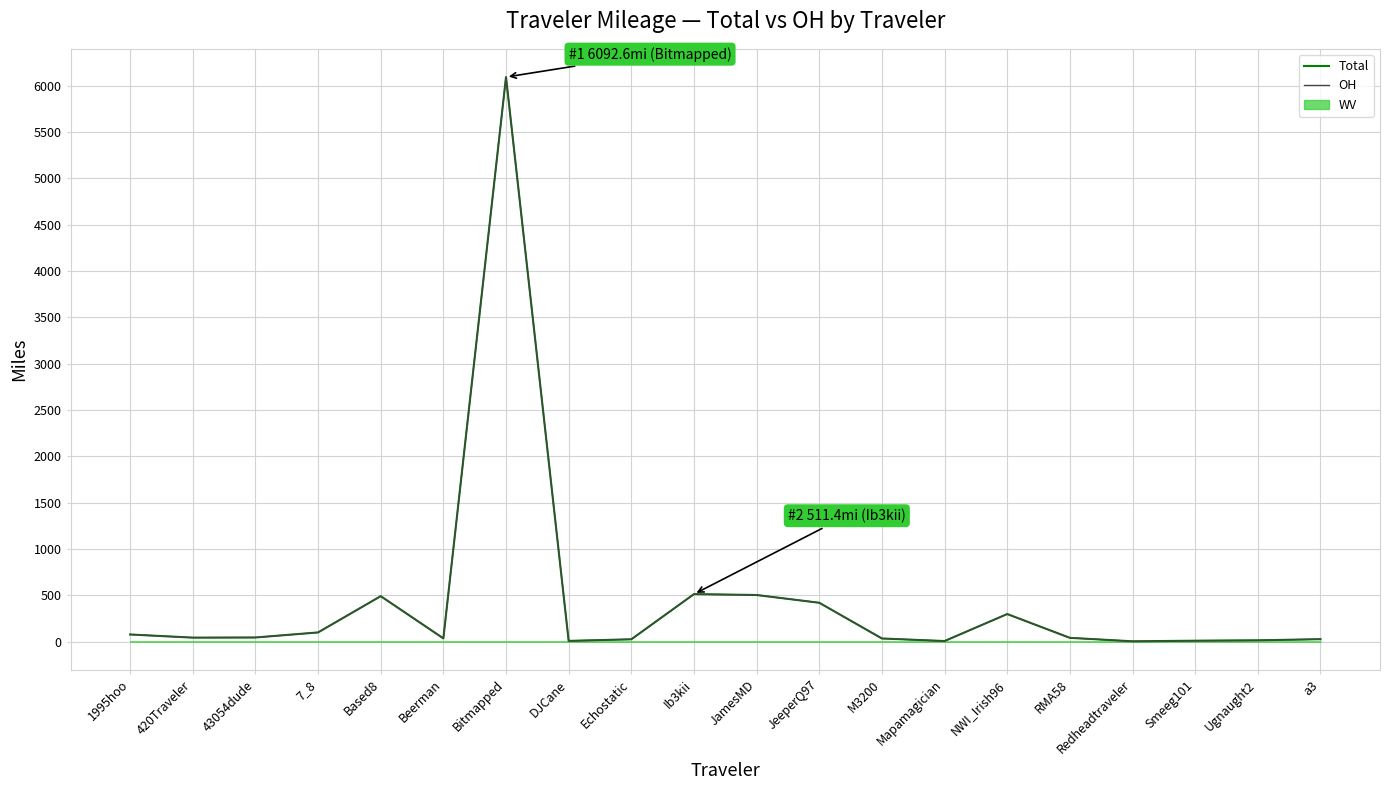

What is the label of the 7th point from the left?

Bitmapped